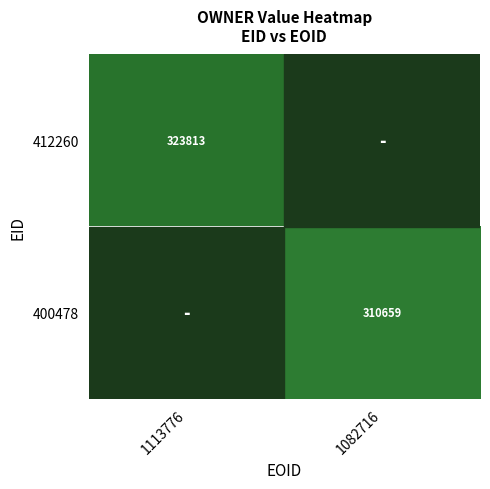

What is the minimum value shown in the chart?

310659.0